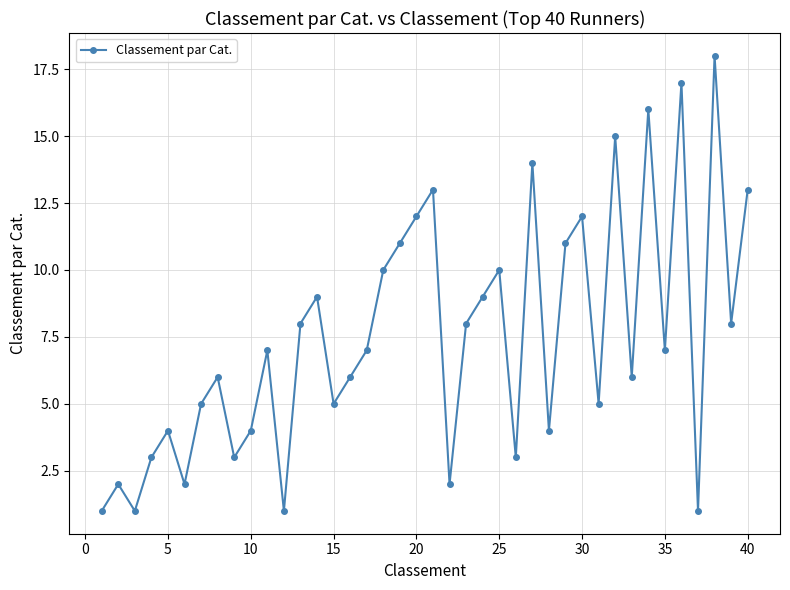

How many points are higher than both their immediate neighbors (excluding endpoints)?

13